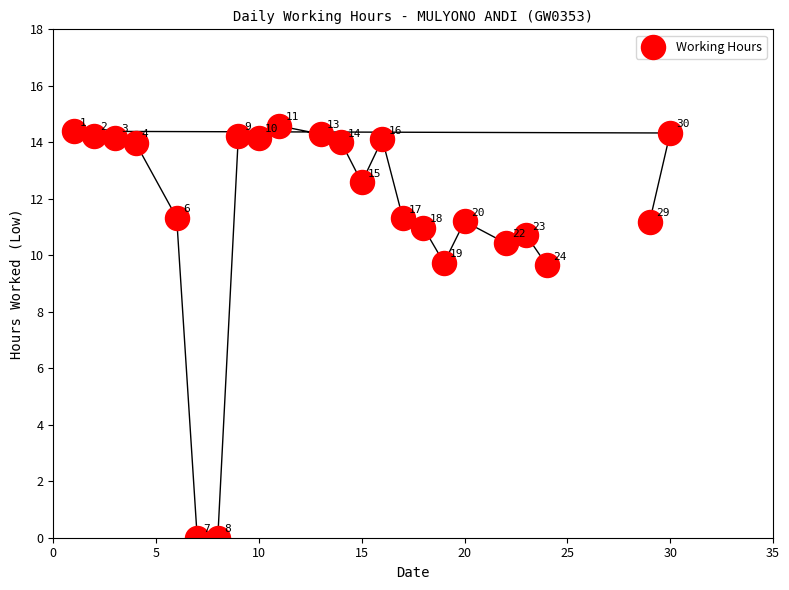

What Y value in the scatter plot is closest to 7?

9.7